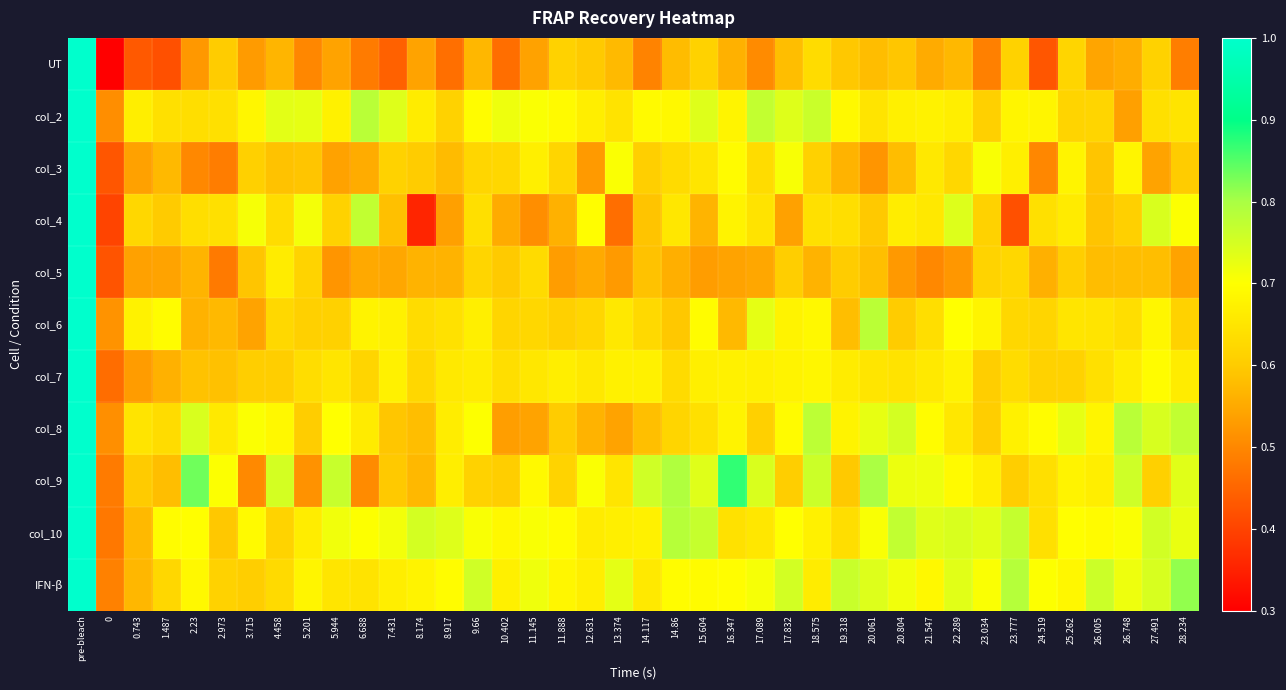

Between 8.174 and 14.86, which series saw the biggest shift?

col_4